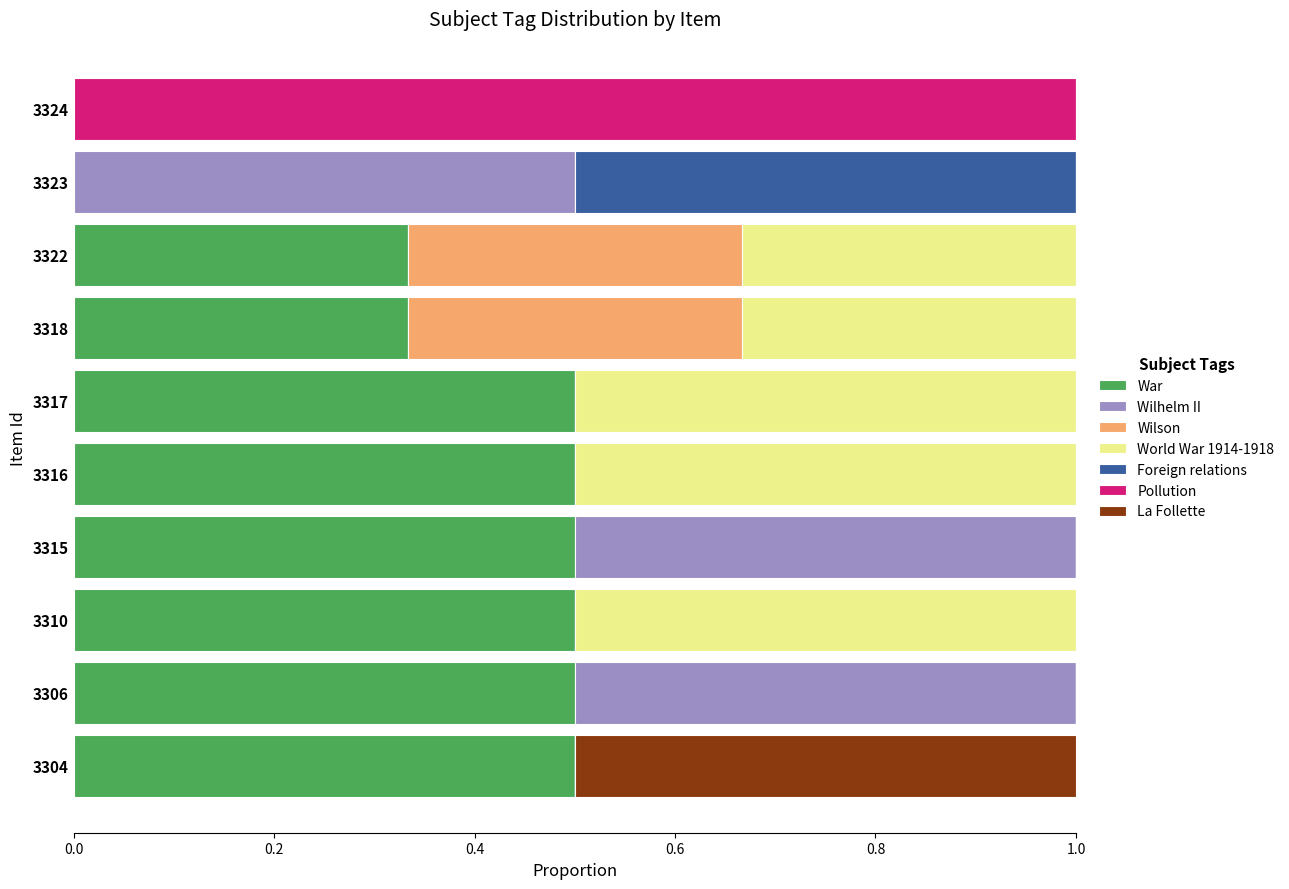

The value of Wilson at 3324 is 0.2. True or false?

False